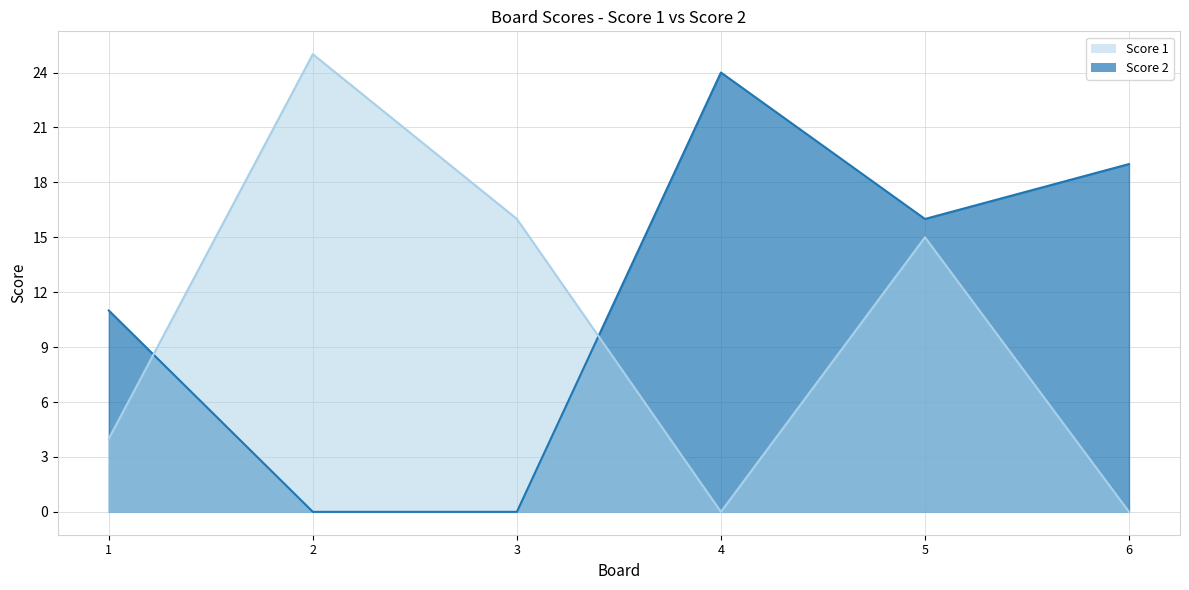

Reading left to right, list all the values displayed in this chart.

Score 1: 1=4	2=25	3=16	4=0	5=15	6=0
Score 2: 1=11	2=0	3=0	4=24	5=16	6=19